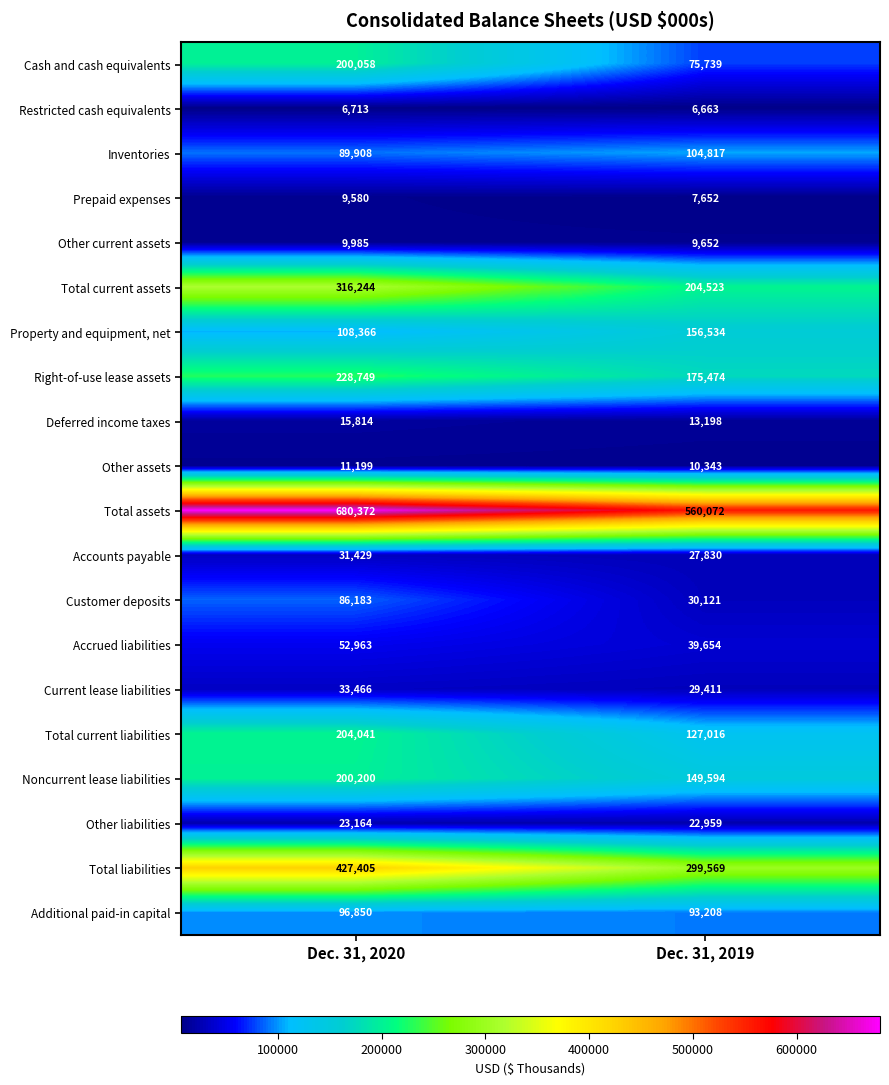

Which series has the largest total across all categories?

Total assets